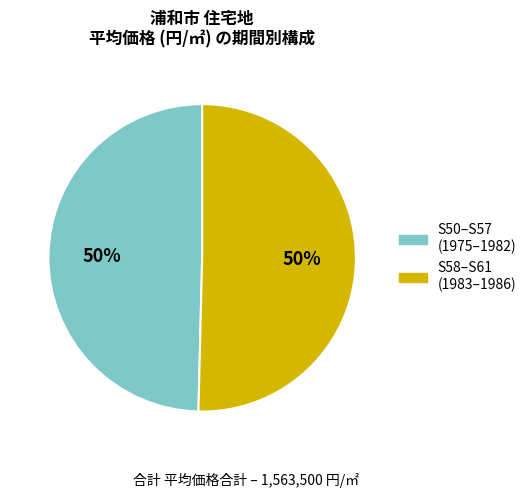

Count the number of slices in the pie.

2